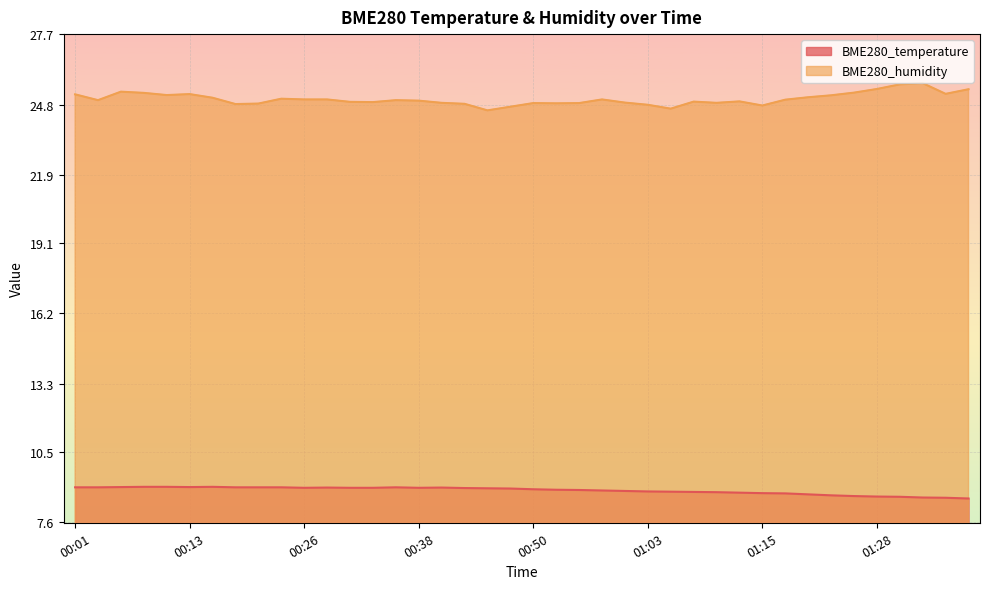

Rank the series by their maximum value, from lowest to highest.

BME280_temperature, BME280_humidity